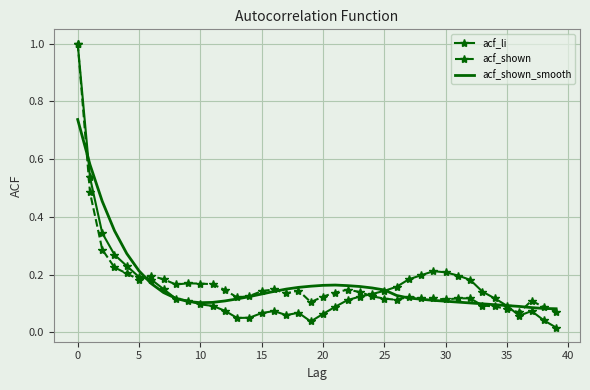

Which series has the widest spread of values?

acf_li